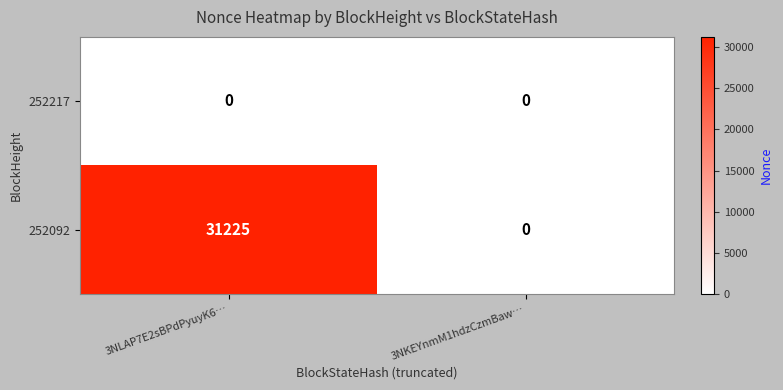

List the series in order of their peak value, highest first.

252092, 252217